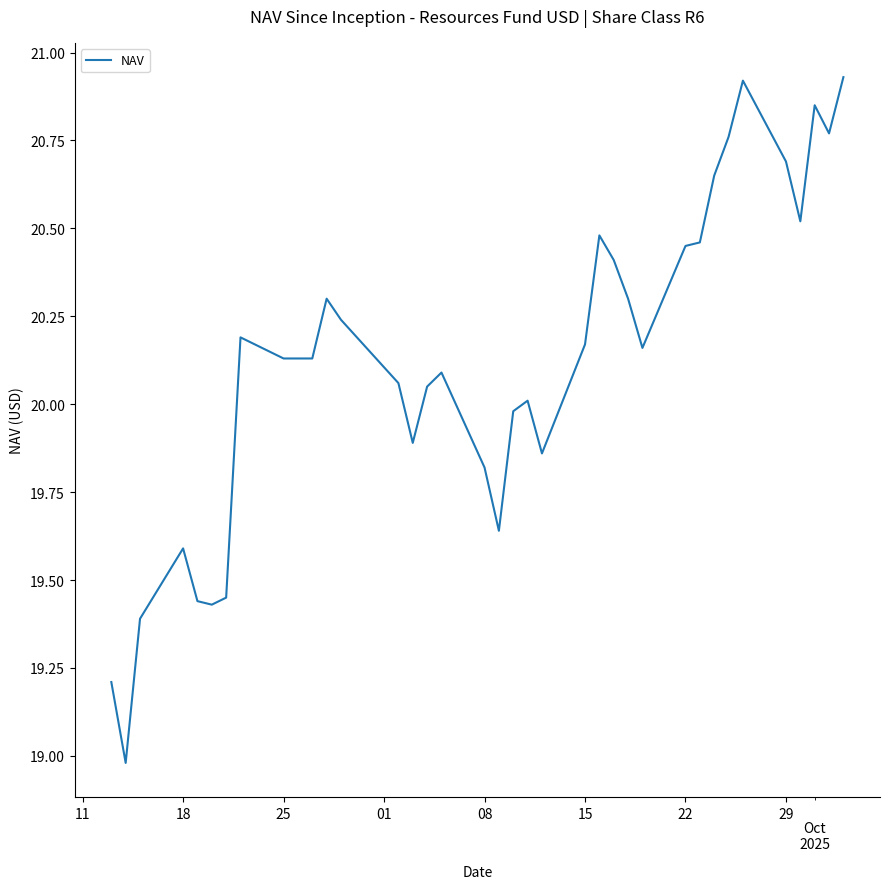

Does the chart have visible grid lines?

No